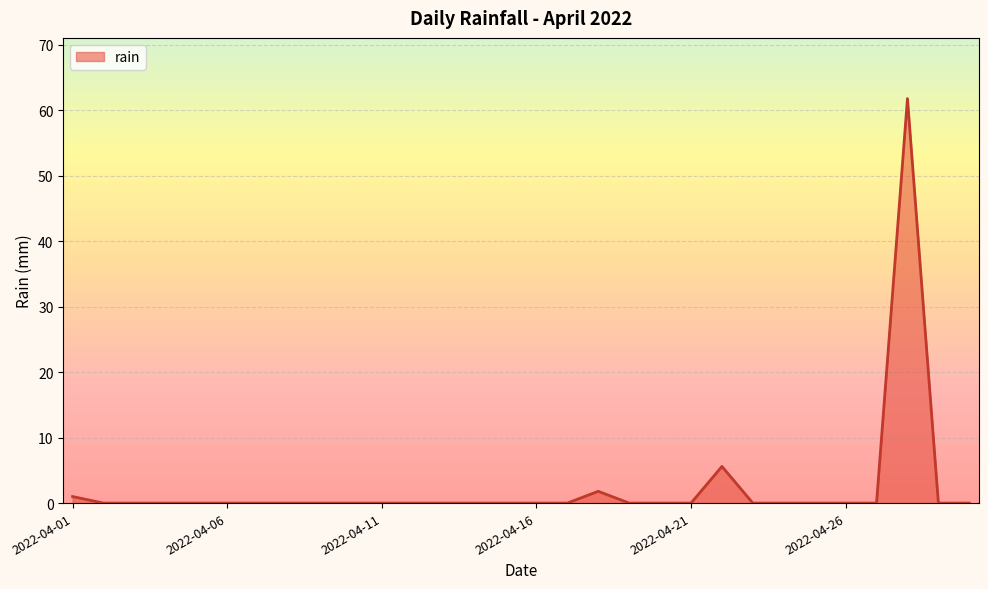

How many lines are shown in the chart?

1